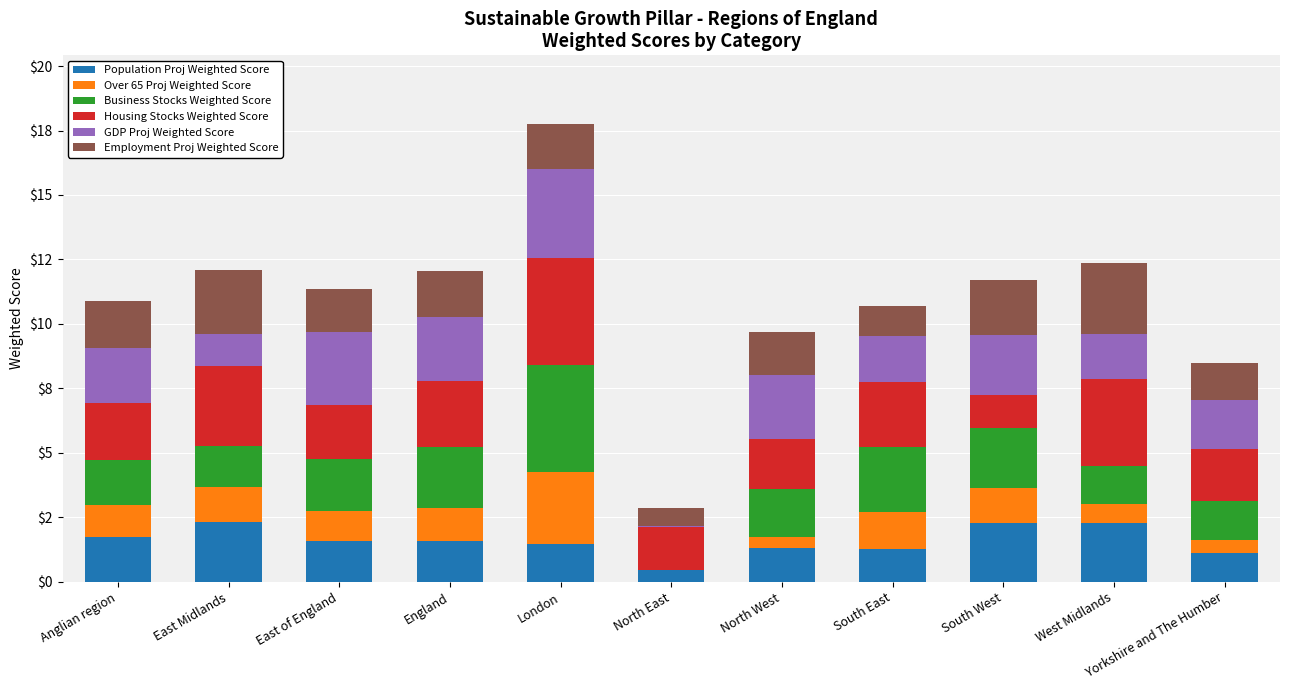

Are the bars grouped side by side (vs. stacked)?

No